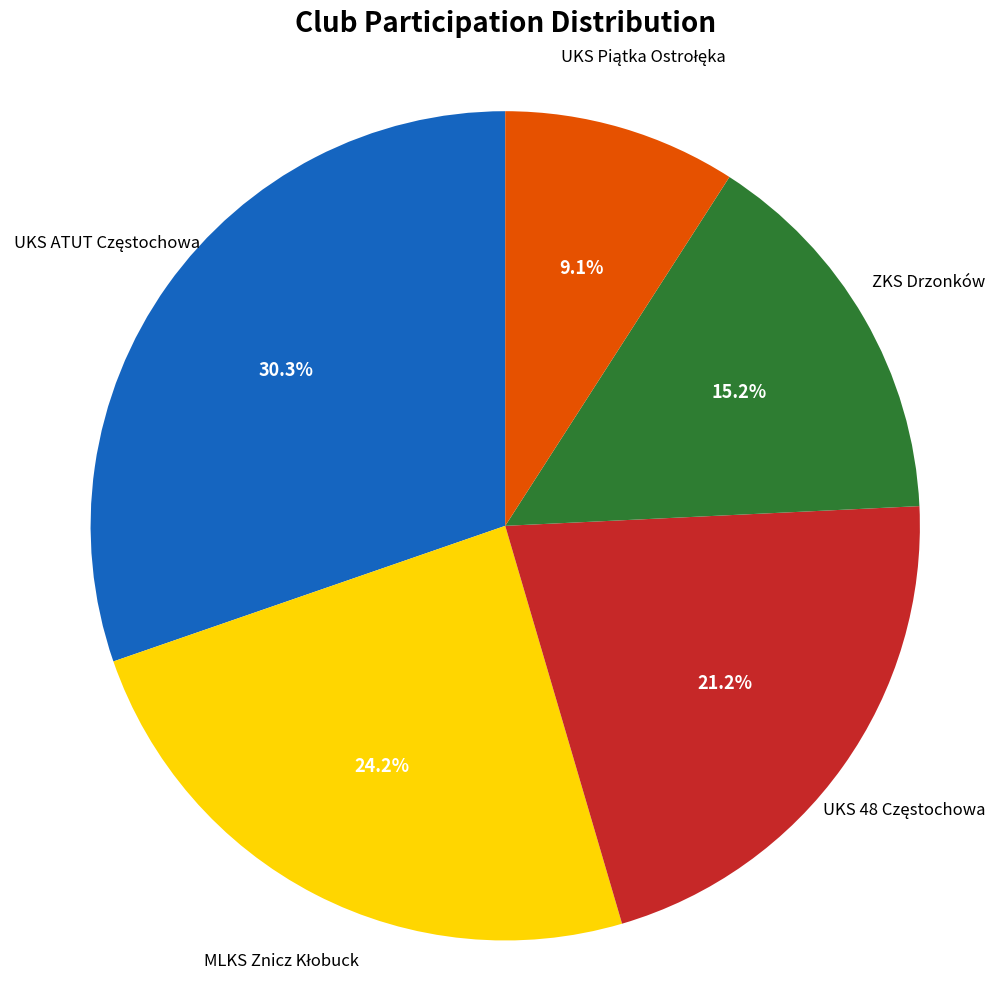

Is there any slice that represents more than half of the pie?

No